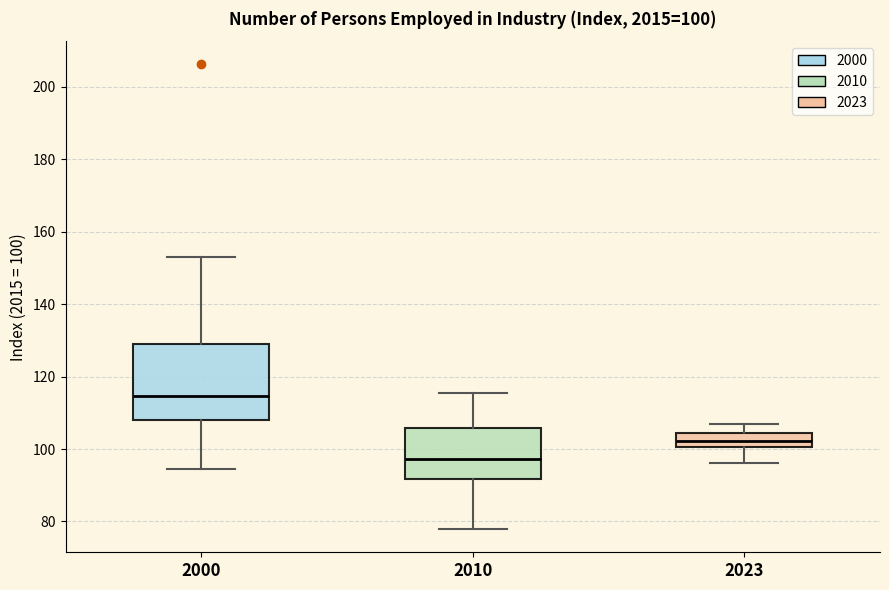

Comparing the boxes themselves (not the whiskers), which one is the tallest?

2000